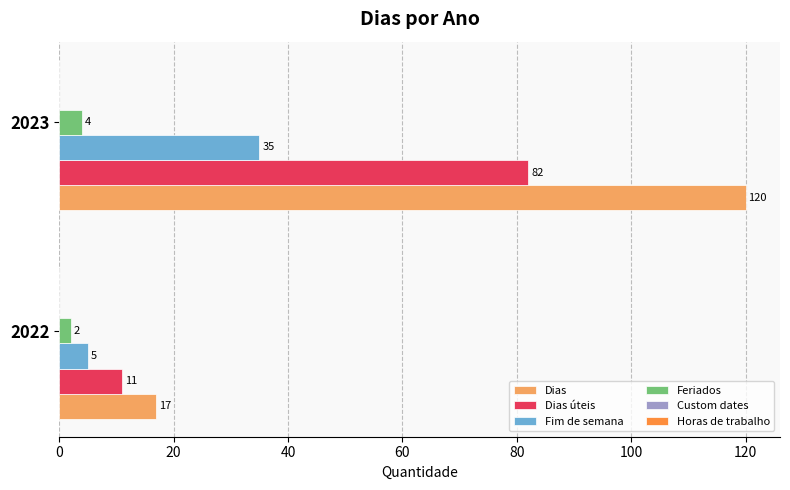

True or false: Dias úteis has a value of 11 at 2022.

True